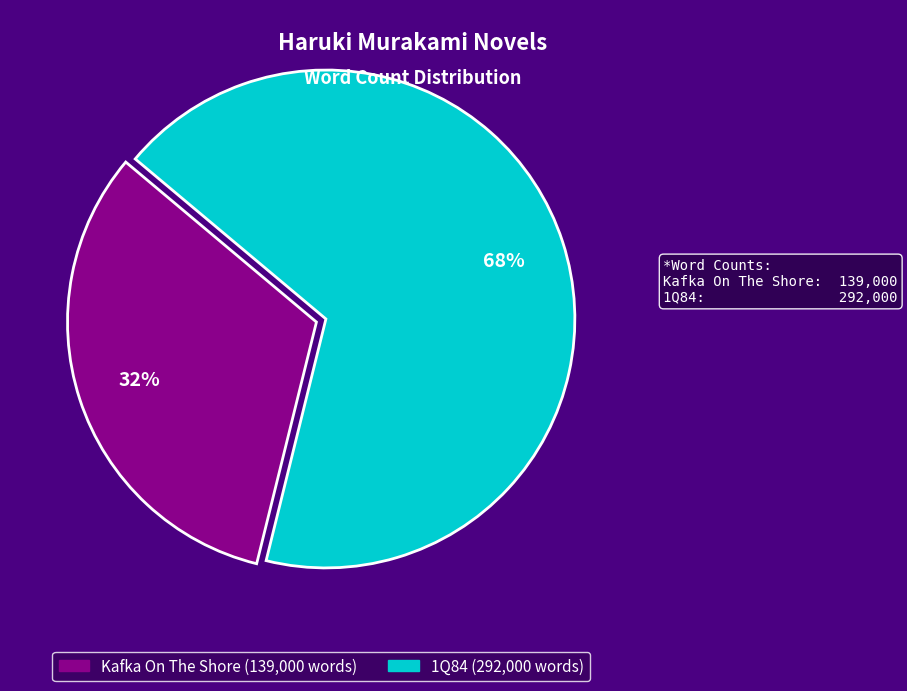

Which category has the biggest portion of the pie?

1Q84